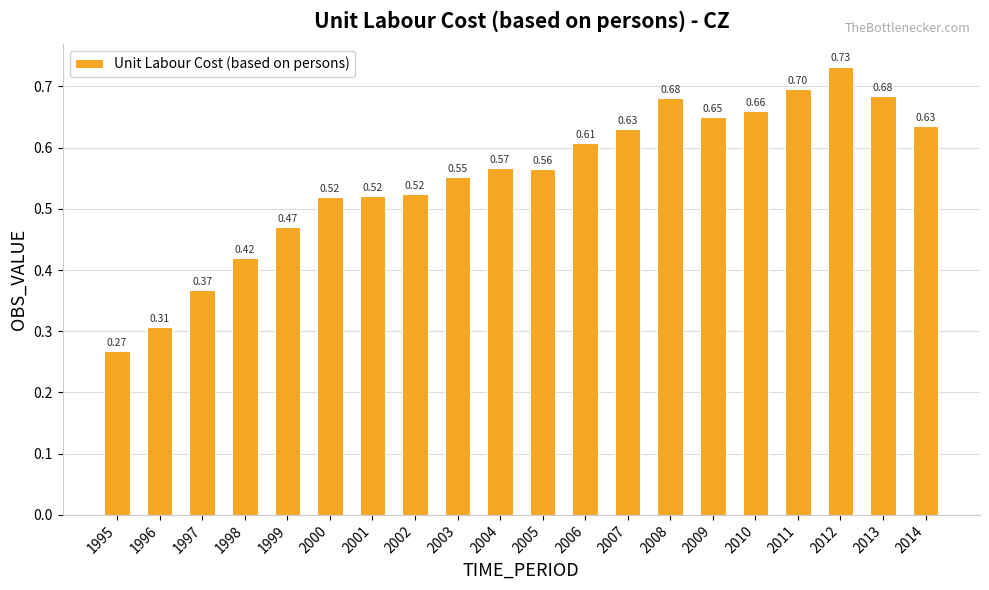

Between 2006 and 1996, which is larger?

2006